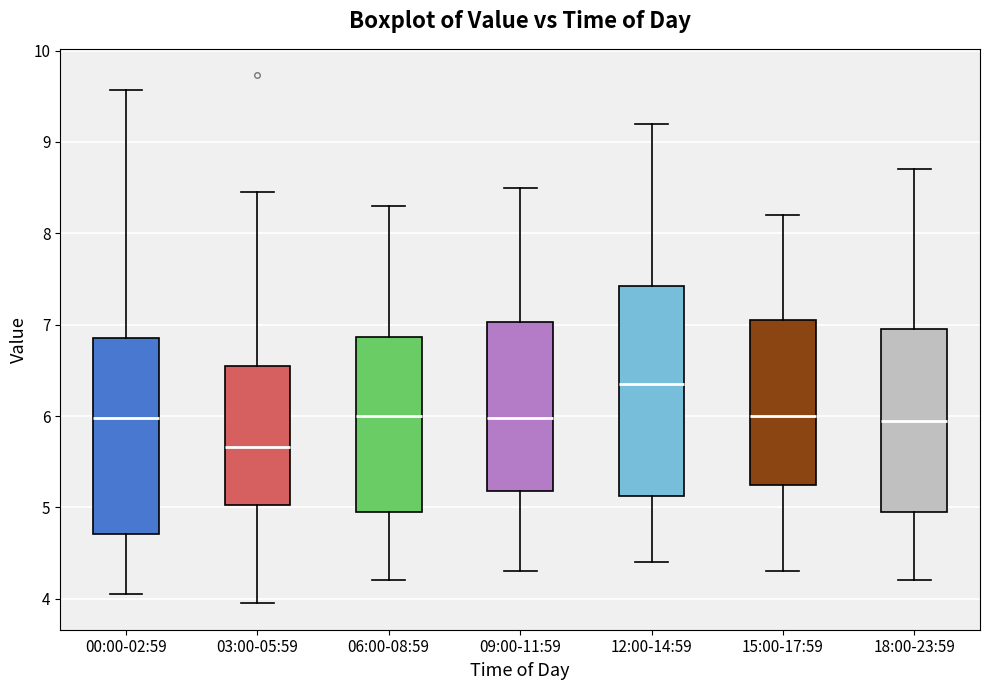

Reading left to right, read every box against the y-axis: the position of its median line, the range the box covers, and the ends of its whiskers. The values are not printed on the chart, so give them approximately, as read against the axis.

00:00-02:59: median 6.0, box 4.7 to 6.9, whiskers 4.1 to 9.6
03:00-05:59: median 5.7, box 5.0 to 6.5, whiskers 4.0 to 8.5
06:00-08:59: median 6.0, box 5.0 to 6.9, whiskers 4.2 to 8.3
09:00-11:59: median 6.0, box 5.2 to 7.0, whiskers 4.3 to 8.5
12:00-14:59: median 6.4, box 5.1 to 7.4, whiskers 4.4 to 9.2
15:00-17:59: median 6.0, box 5.3 to 7.1, whiskers 4.3 to 8.2
18:00-23:59: median 6.0, box 5.0 to 7.0, whiskers 4.2 to 8.7